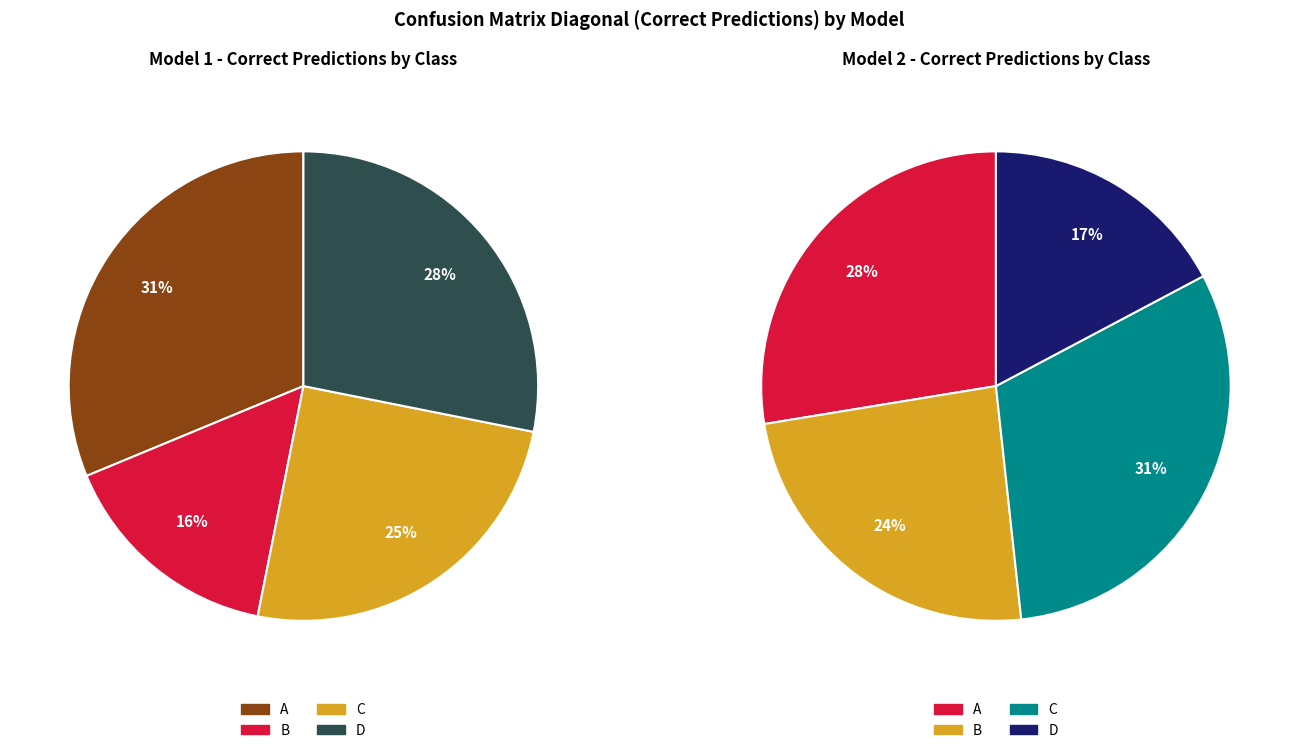

What percentage is the A slice, to the nearest percent?

28%